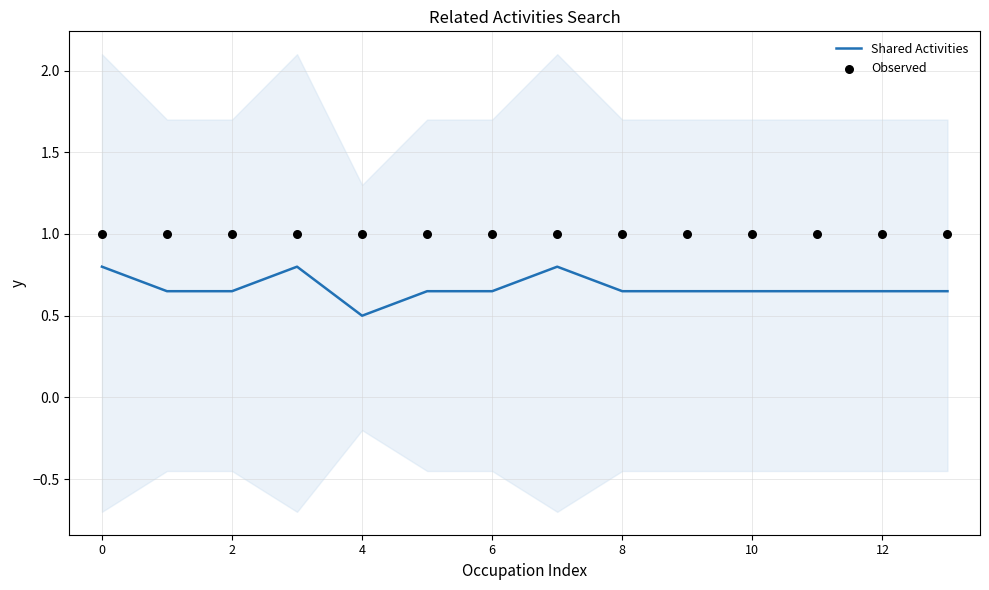

Which series has the largest Y range (max minus min)?

Shared Activities